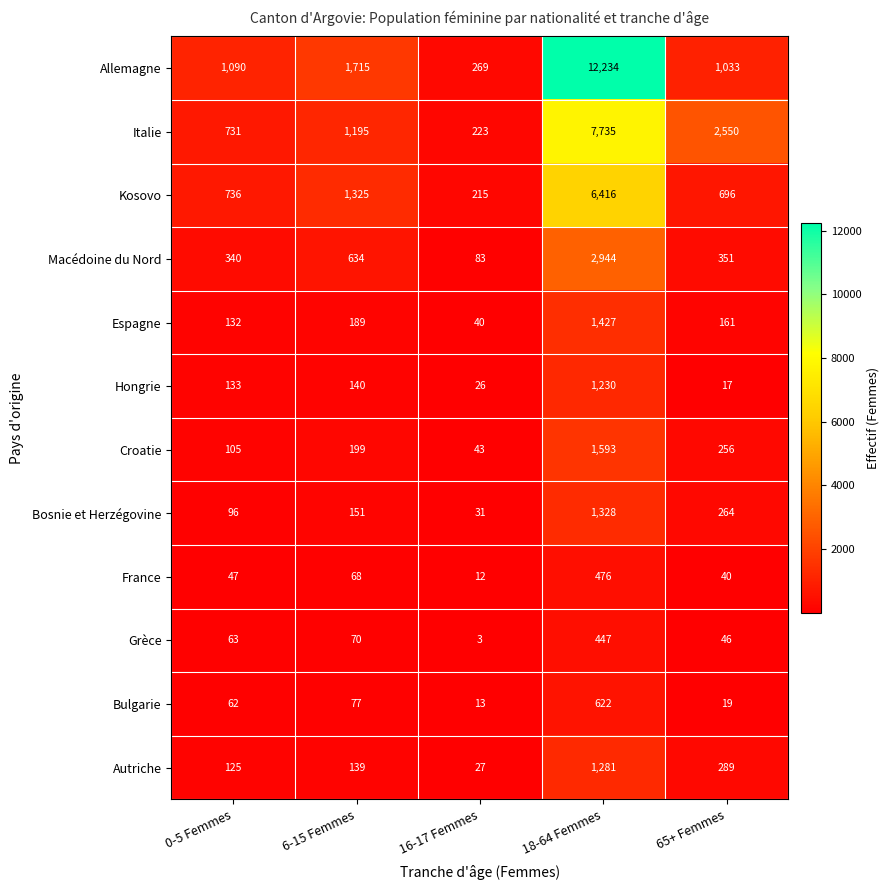

Which series has the largest total across all categories?

Allemagne